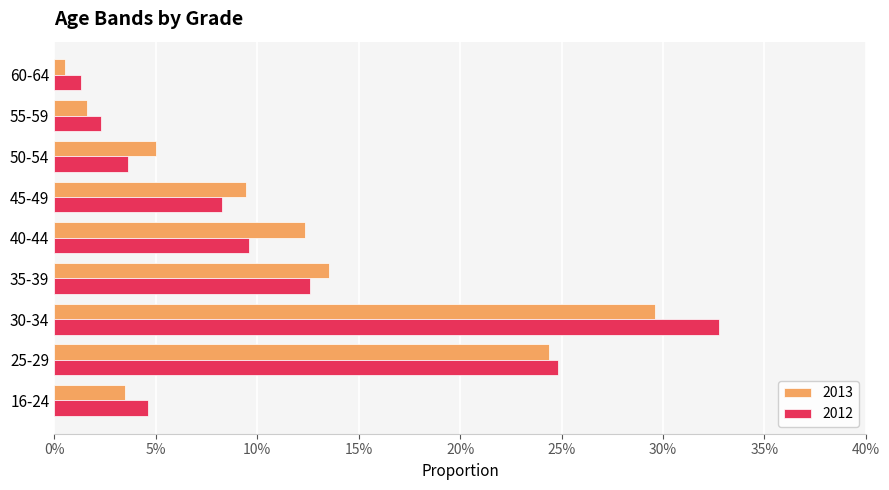

At how many categories does at least one series exceed 0?

9